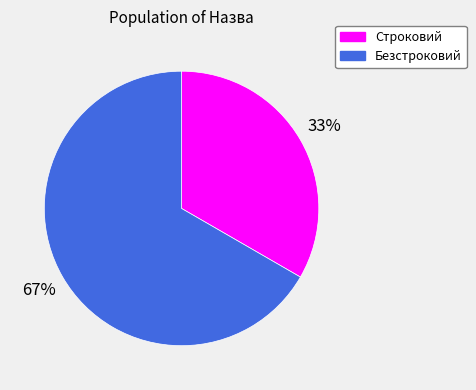

The Строковий slice represents 21% of the pie. True or false?

False